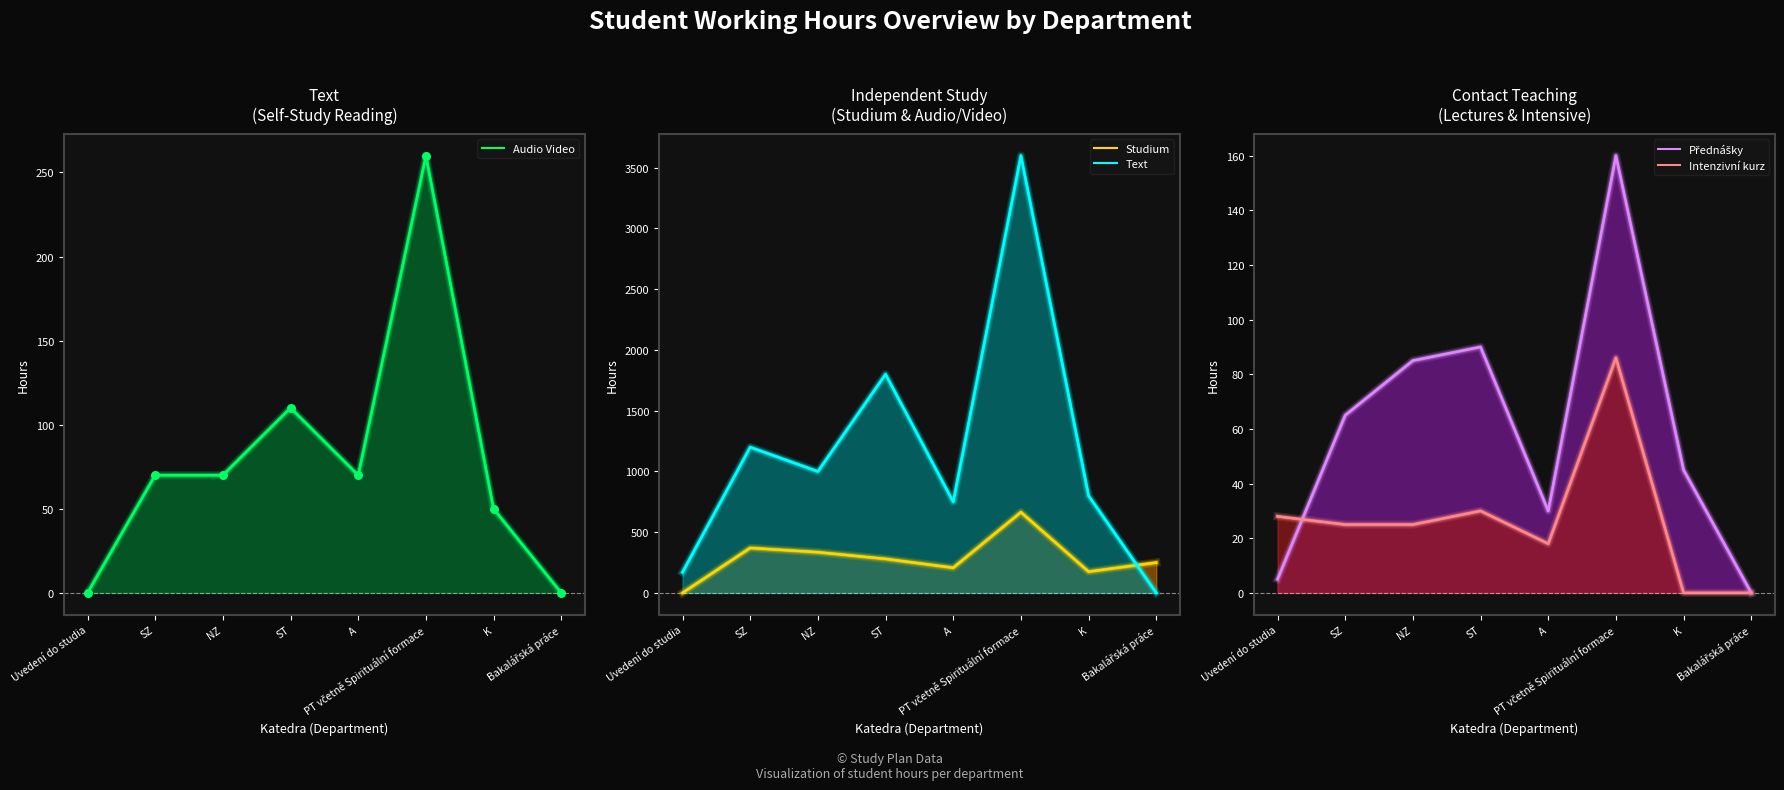

Which series has the widest spread of Y values?

Text